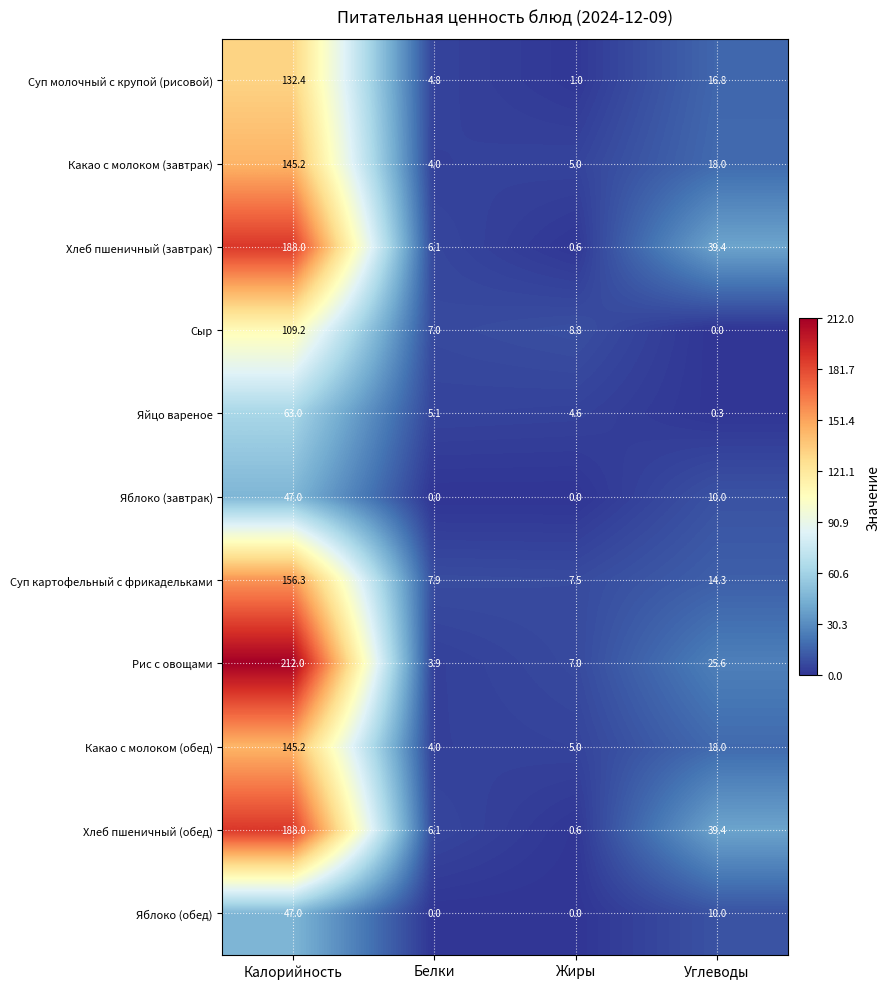

Which category has the highest value across all series?

Калорийность